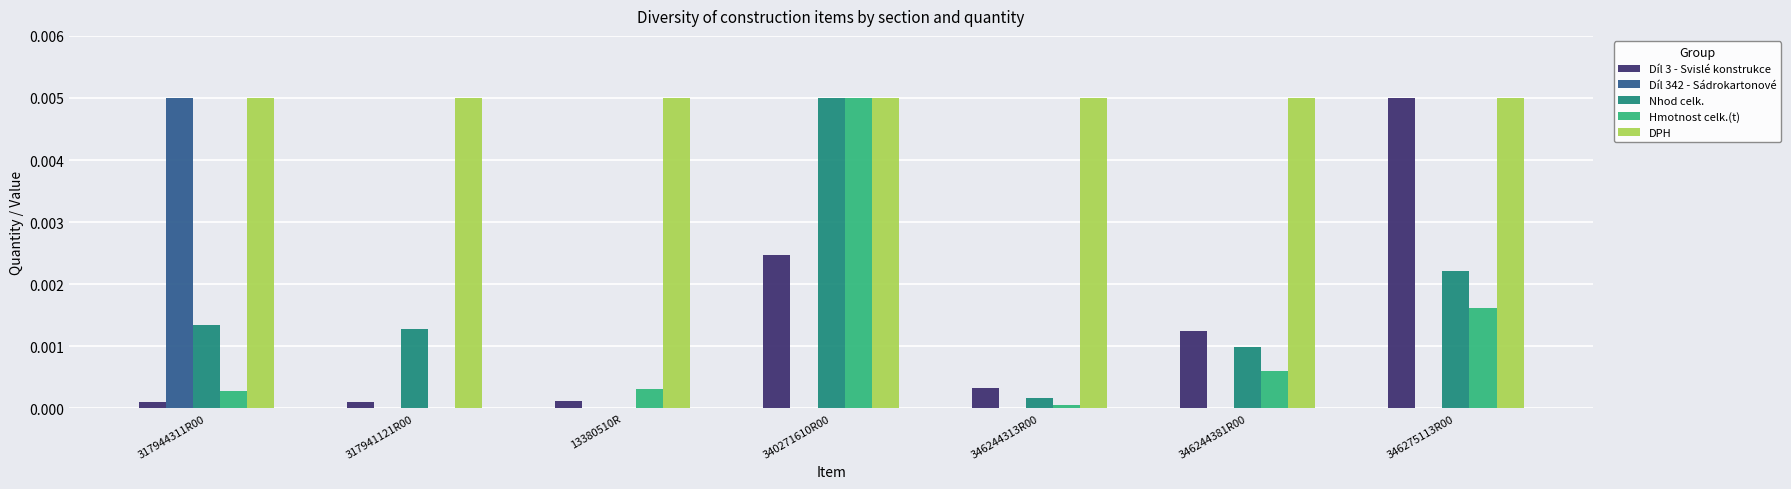

The value of Díl 342 - Sádrokartonové at 317944311R00 is 0.0. True or false?

True